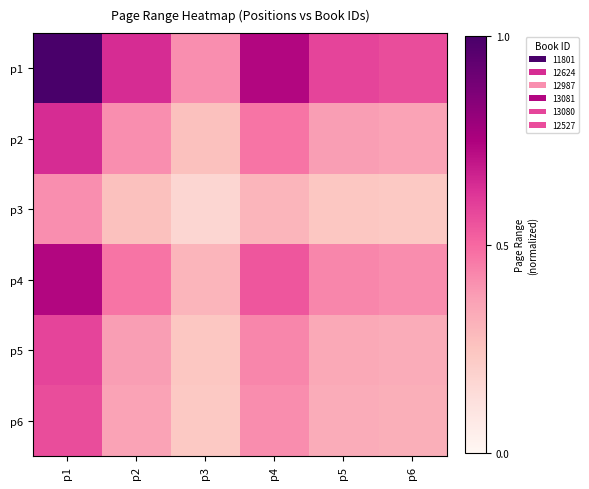

How many data points does each series have?

6